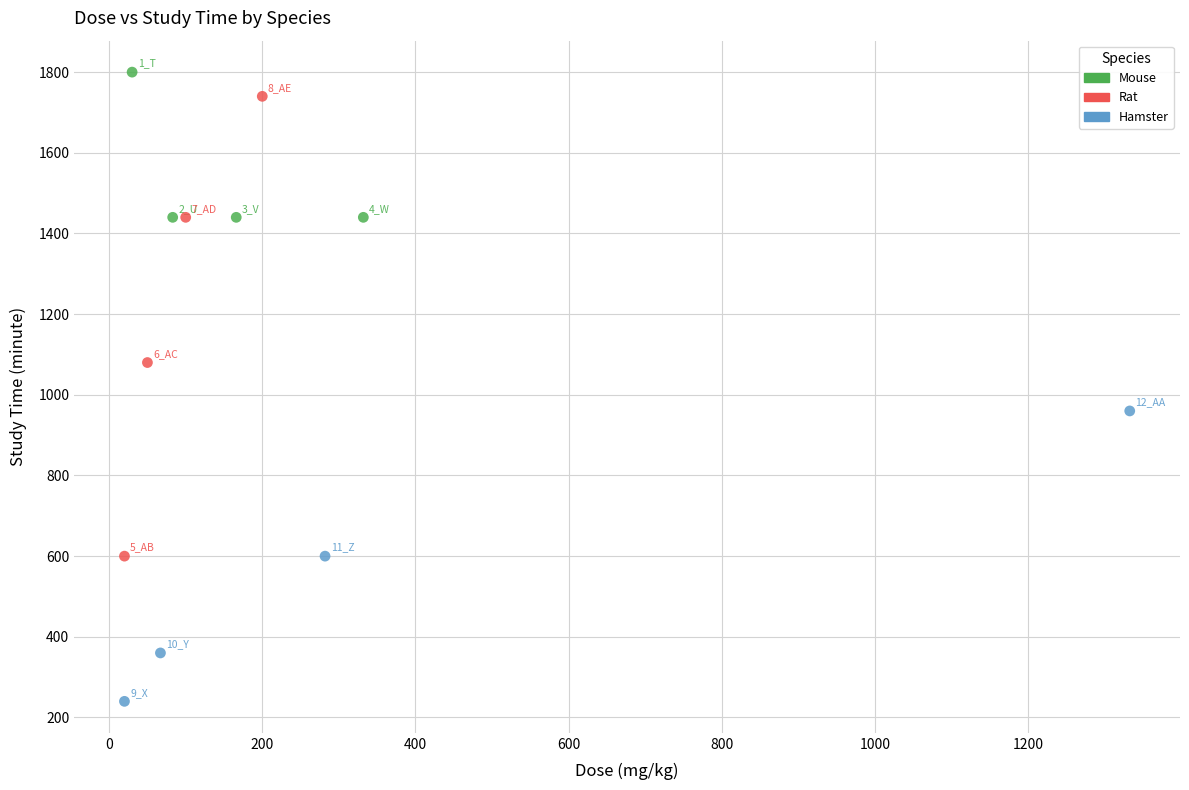

What are all the series names shown in the legend?

Mouse, Rat, Hamster